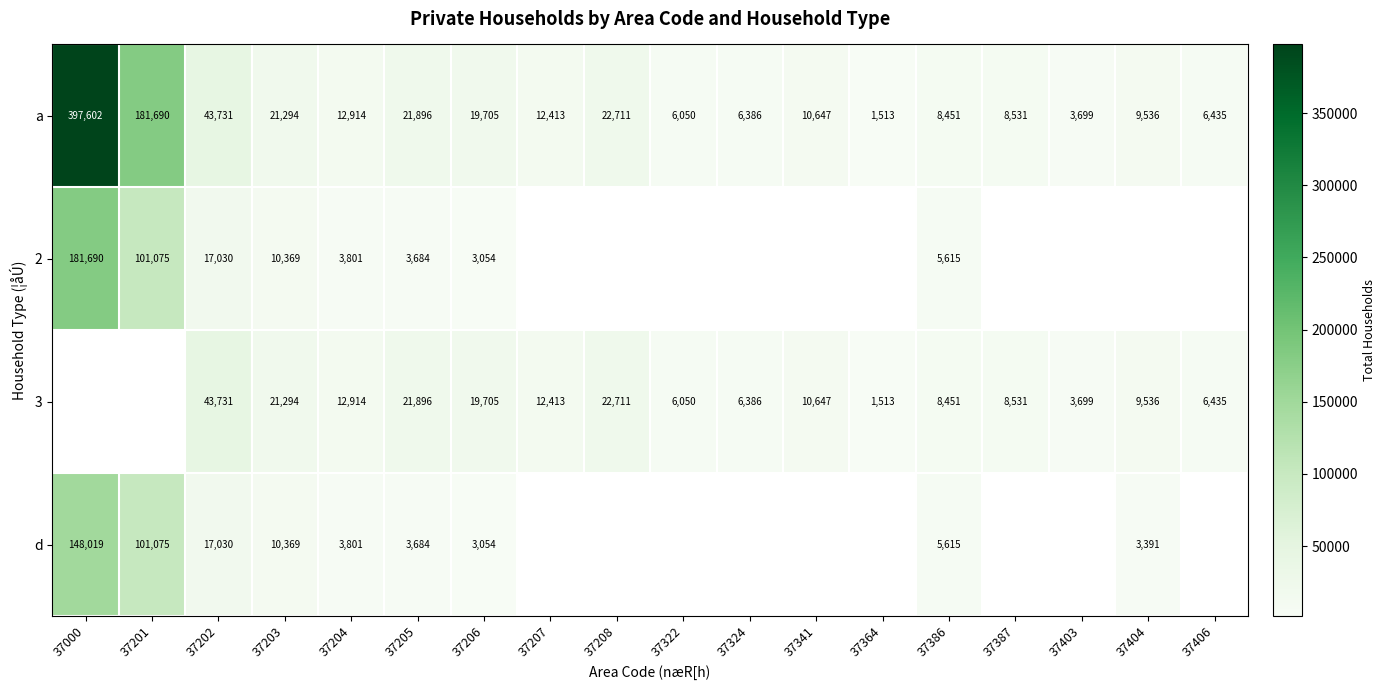

What is the total value across all series at 37204?

33430